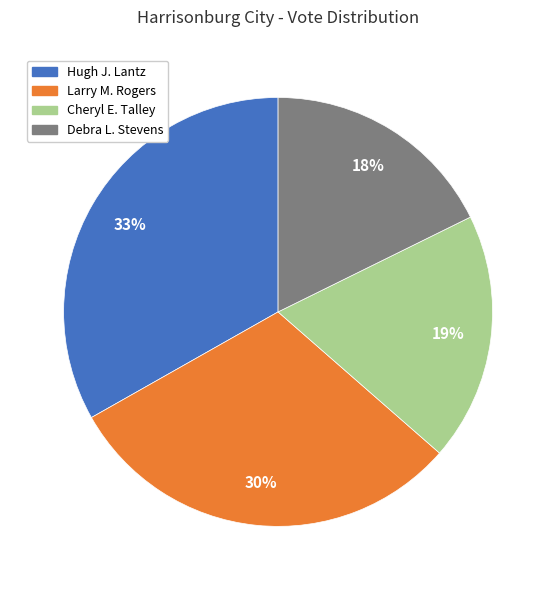

To the nearest percent, what is the average slice percentage?

25%